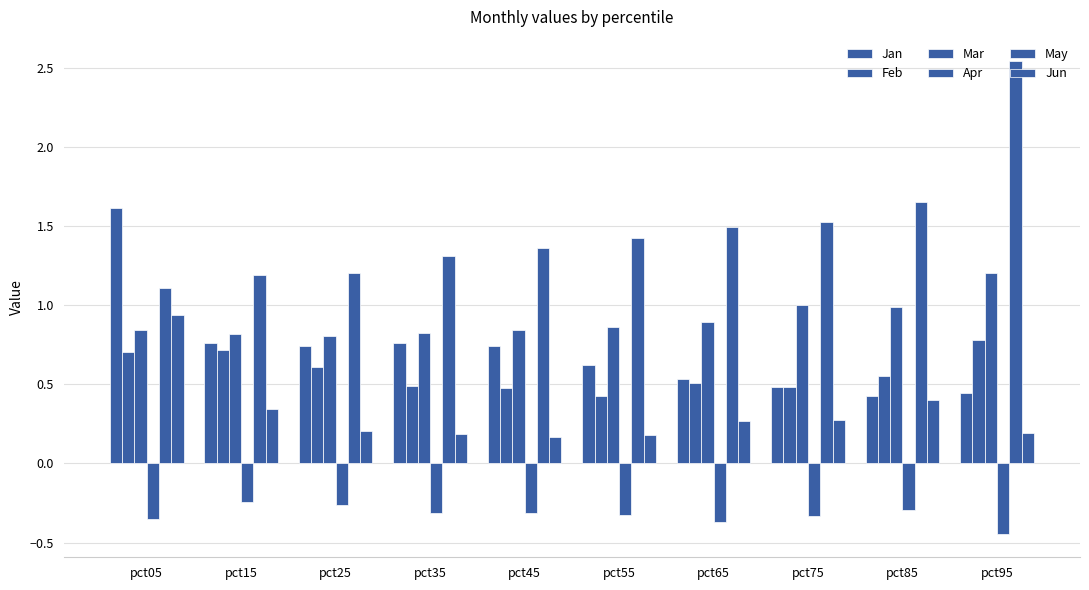

The value of Apr at pct15 is -0.1. True or false?

False